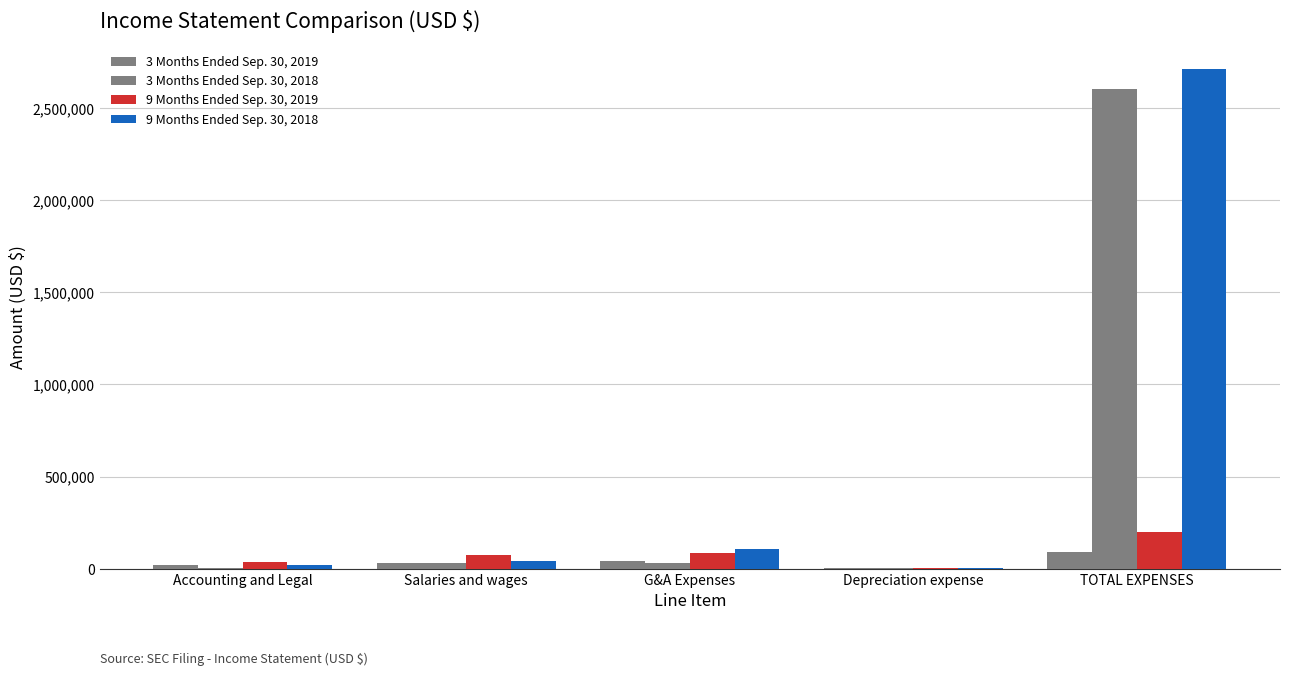

True or false: 3 Months Ended Sep. 30, 2018 has a value of 1582924 at TOTAL EXPENSES.

False